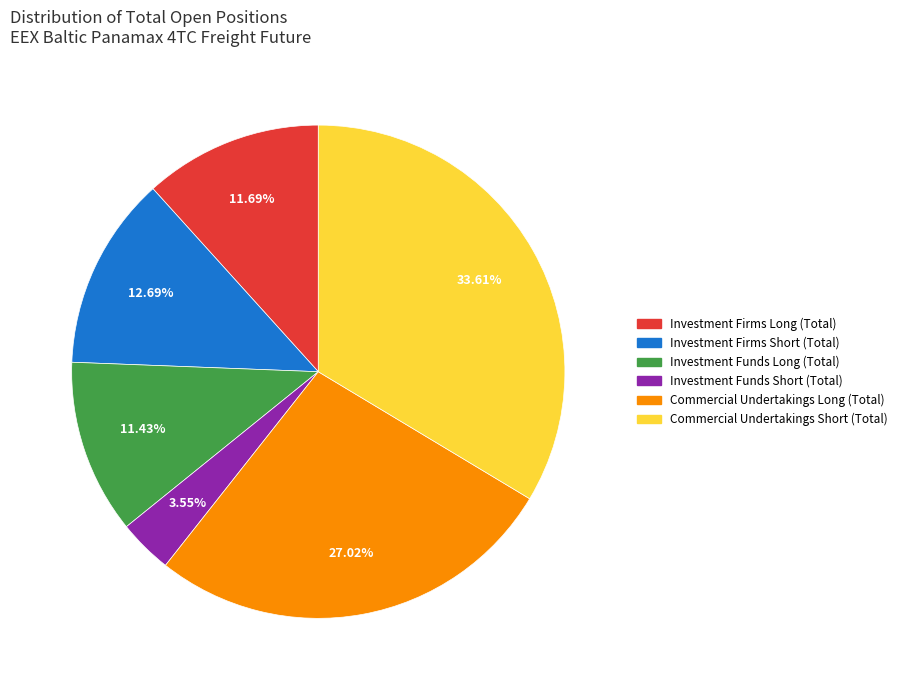

Does Investment Firms Long (Total) account for over 50% of the chart?

No